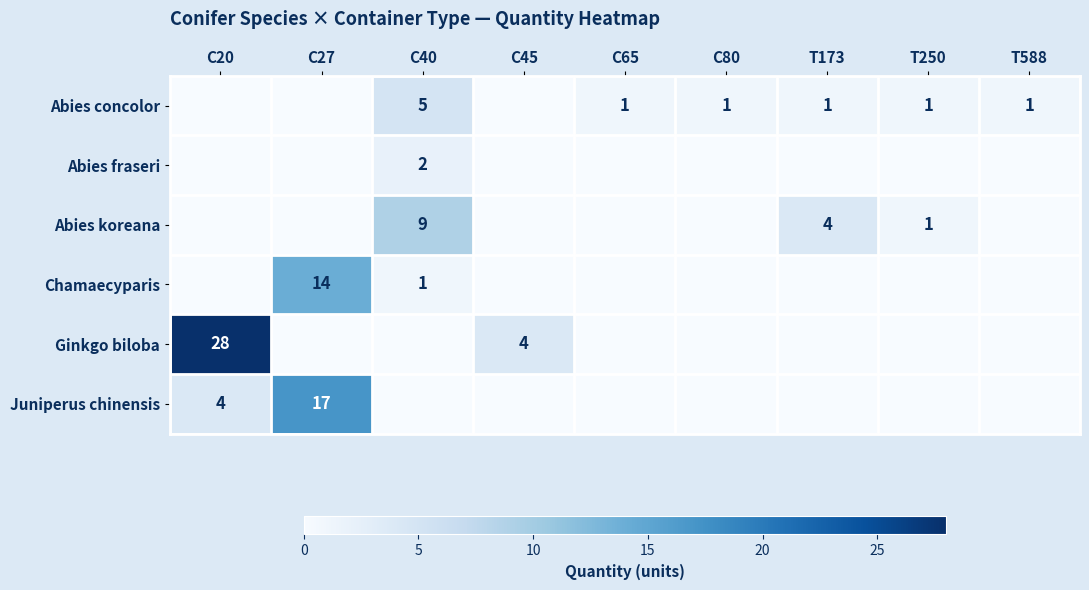

True or false: Abies concolor has a value of 1 at T250.

True